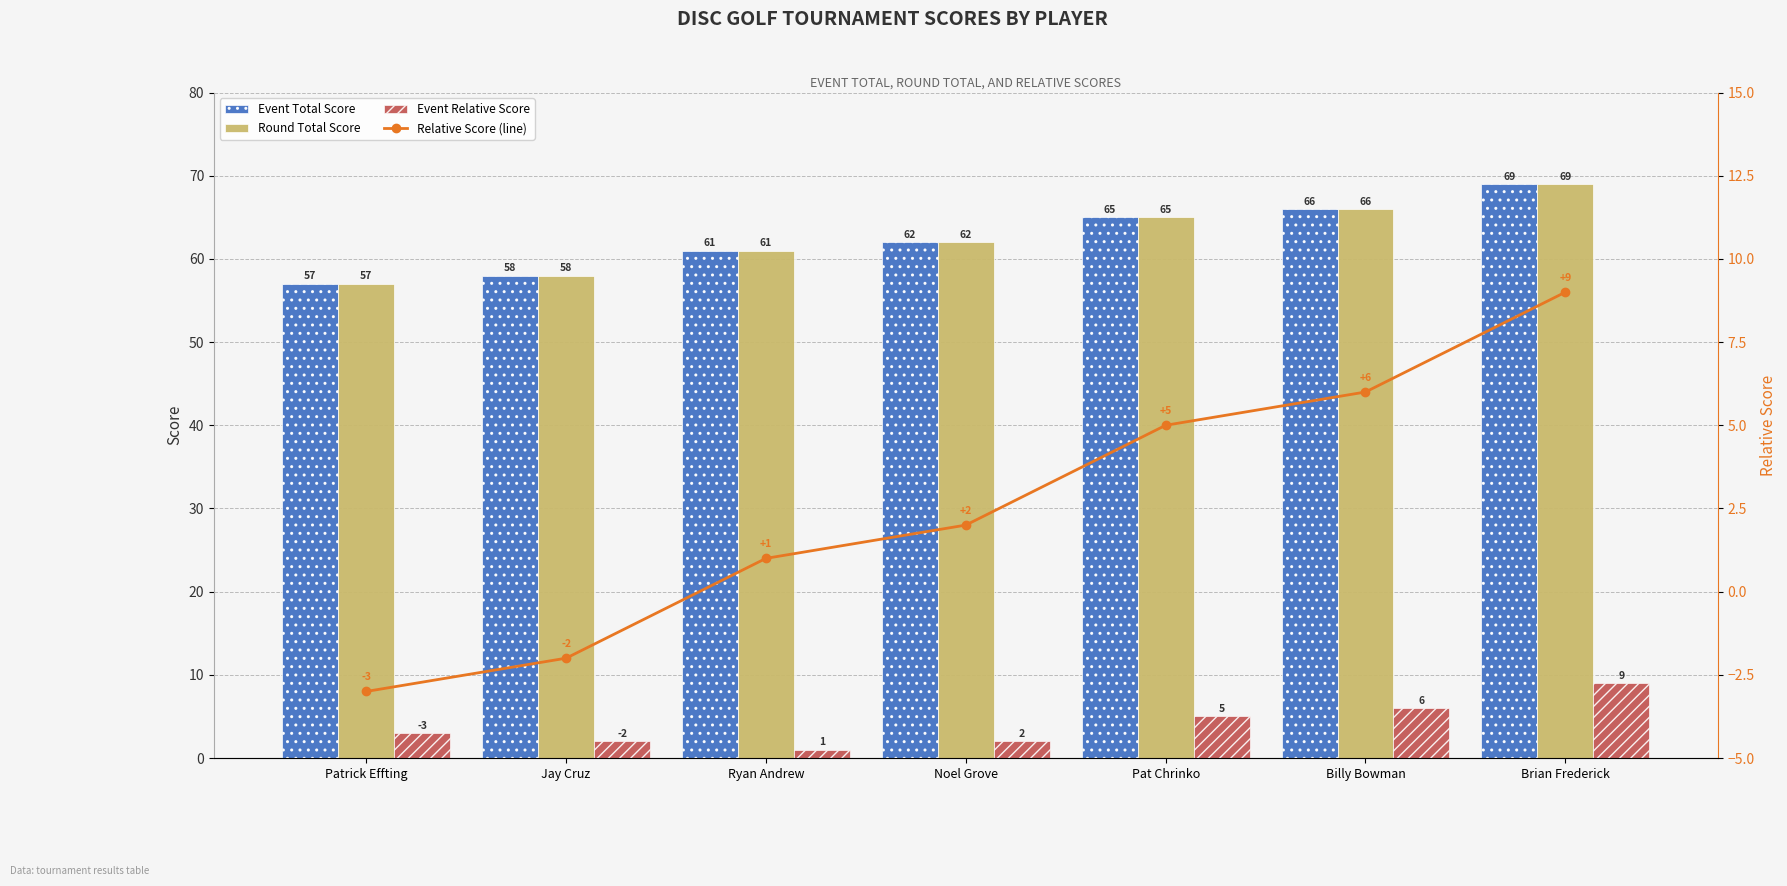

What is the value of the Round Total Score bar at the 3rd from the left?

61